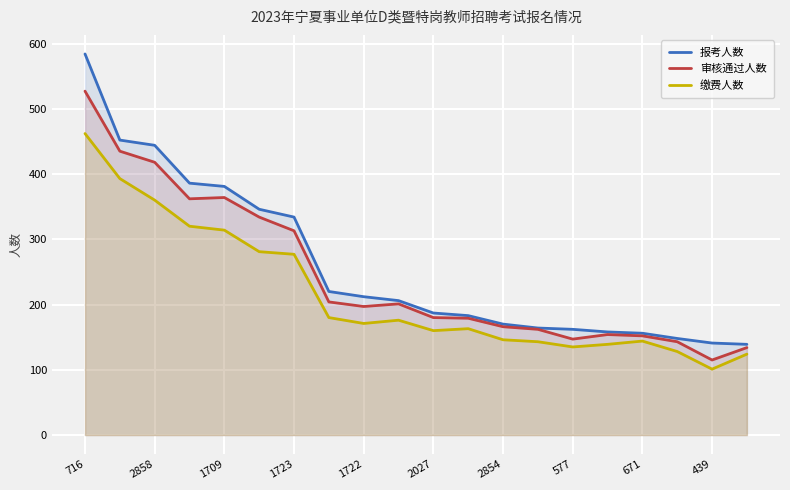

What is the sum of the 审核通过人数 values at 439 and 2858?

533